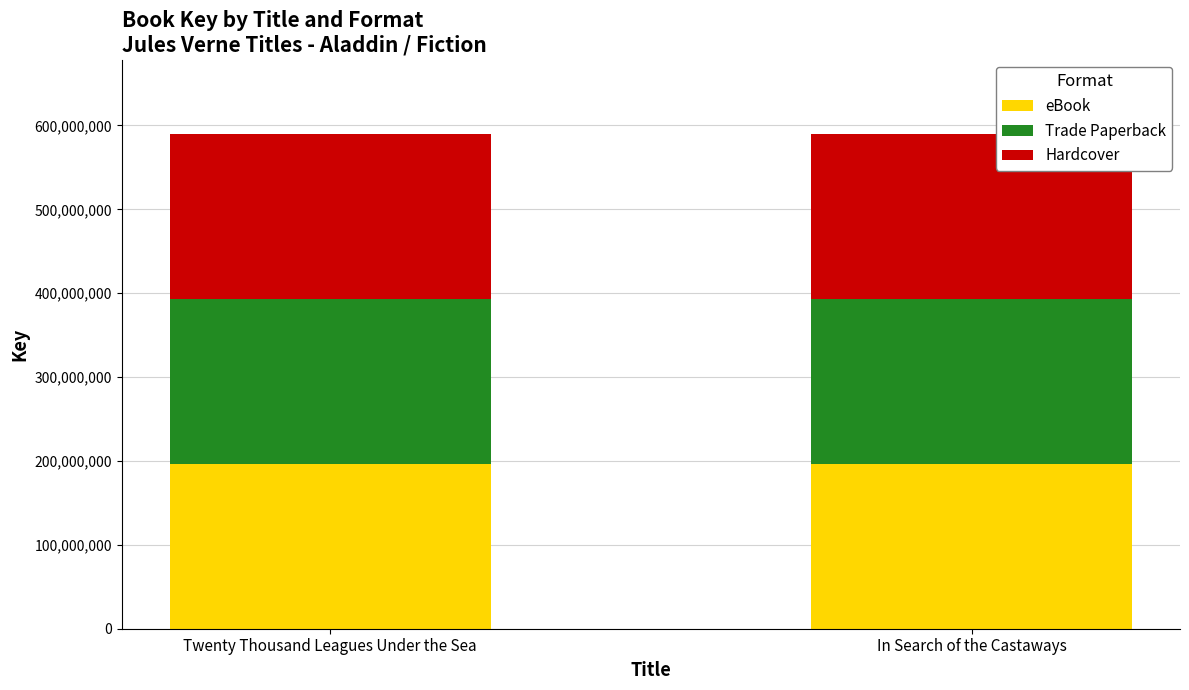

The eBook series shows 128598725 at In Search of the Castaways. True or false?

False